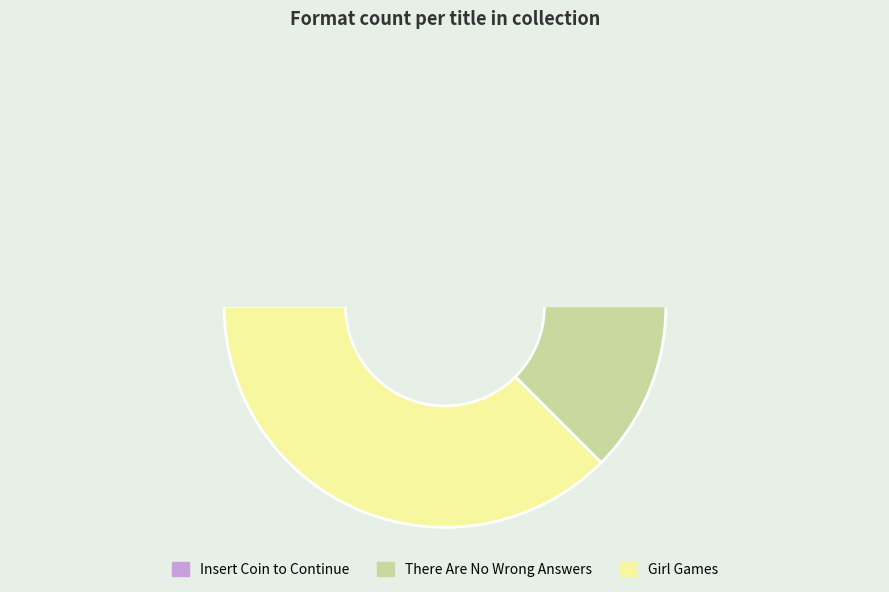

What is the smallest slice in the pie chart?

There Are No Wrong Answers (527408701)